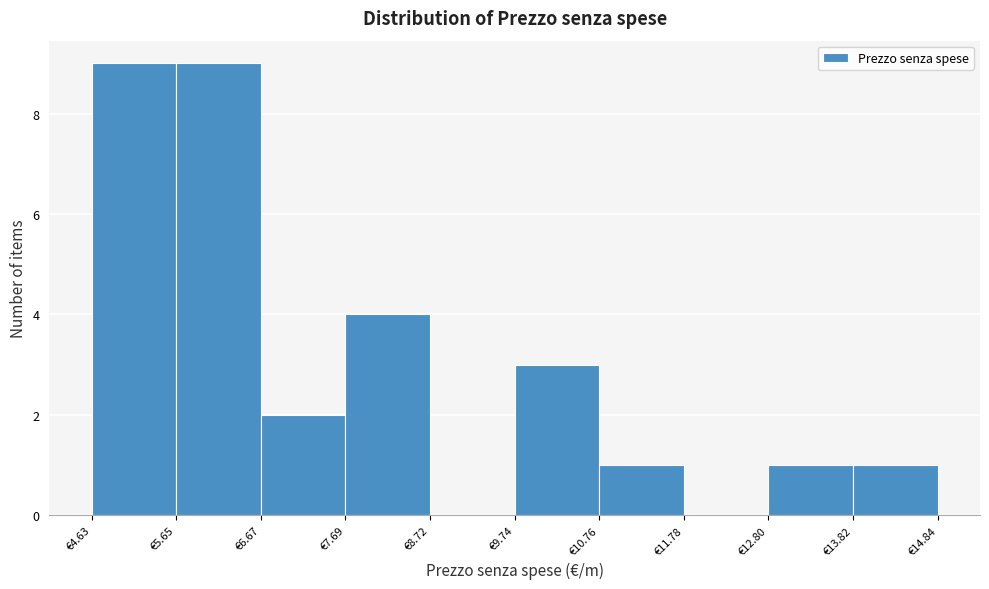

What is the height of the bar covering 5.6 to 6.6 on the x-axis? Neither the bar edges nor the heights are printed on the chart, so give them approximately, as read against the axes.

9